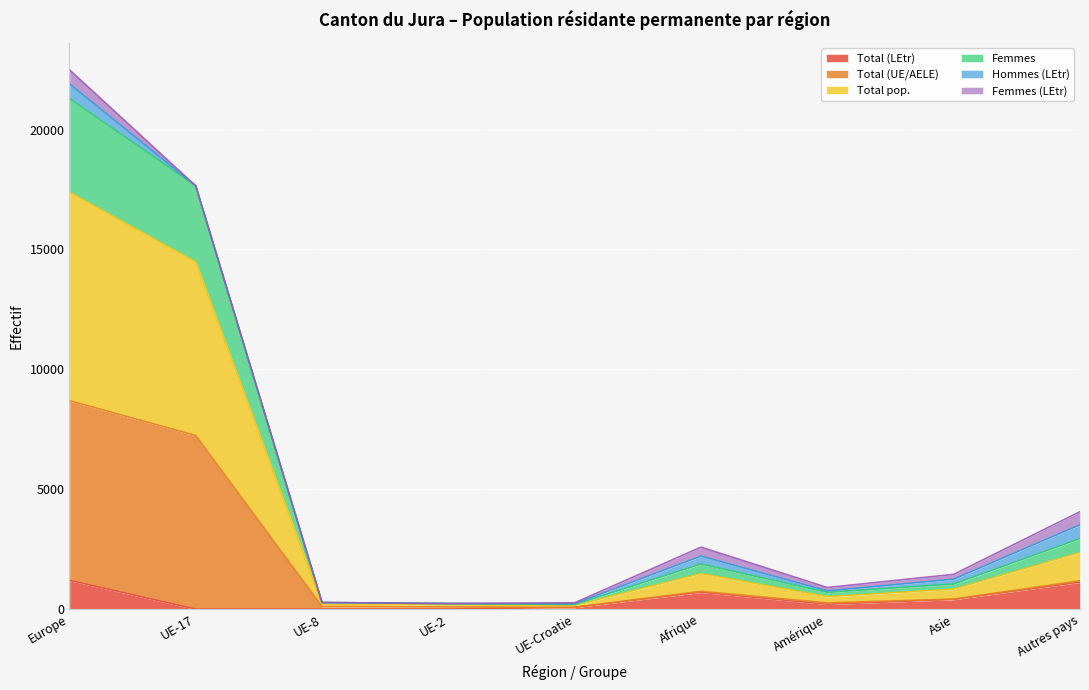

What is the highest value of the Total (LEtr) series?

1199